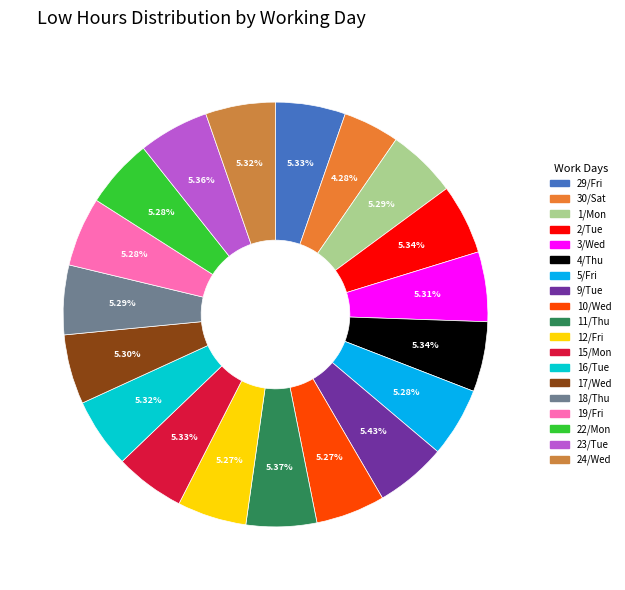

How many segments does this pie chart have?

19